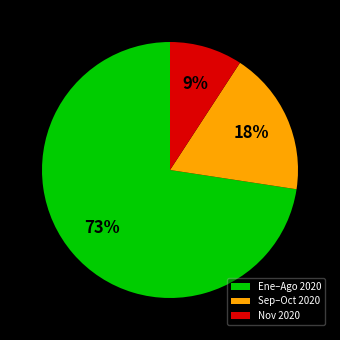

Approximately how many times larger is the value at Nov 2020 compared to Sep–Oct 2020?

0.5